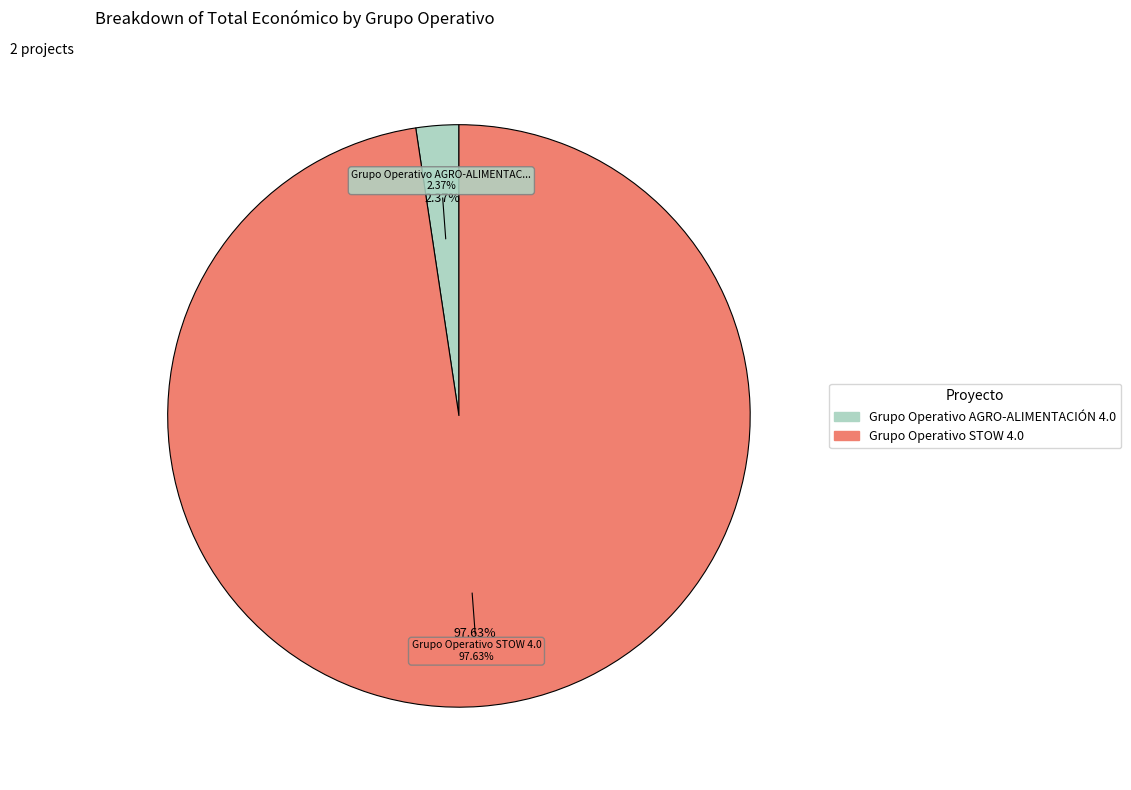

How many slices are in this pie chart?

2